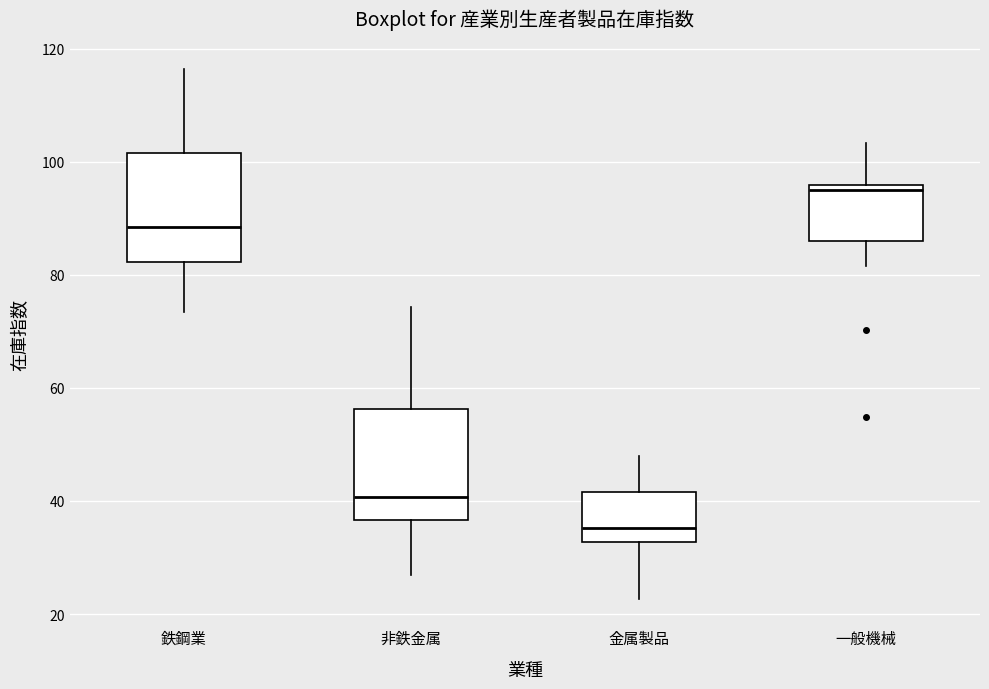

Reading left to right, read every box against the y-axis: the position of its median line, the range the box covers, and the ends of its whiskers. The values are not printed on the chart, so give them approximately, as read against the axis.

鉄鋼業: median 88, box 82 to 102, whiskers 74 to 116
非鉄金属: median 40, box 36 to 56, whiskers 26 to 74
金属製品: median 36, box 32 to 42, whiskers 22 to 48
一般機械: median 96 (just below the box's upper edge), box 86 to 96, whiskers 82 to 104